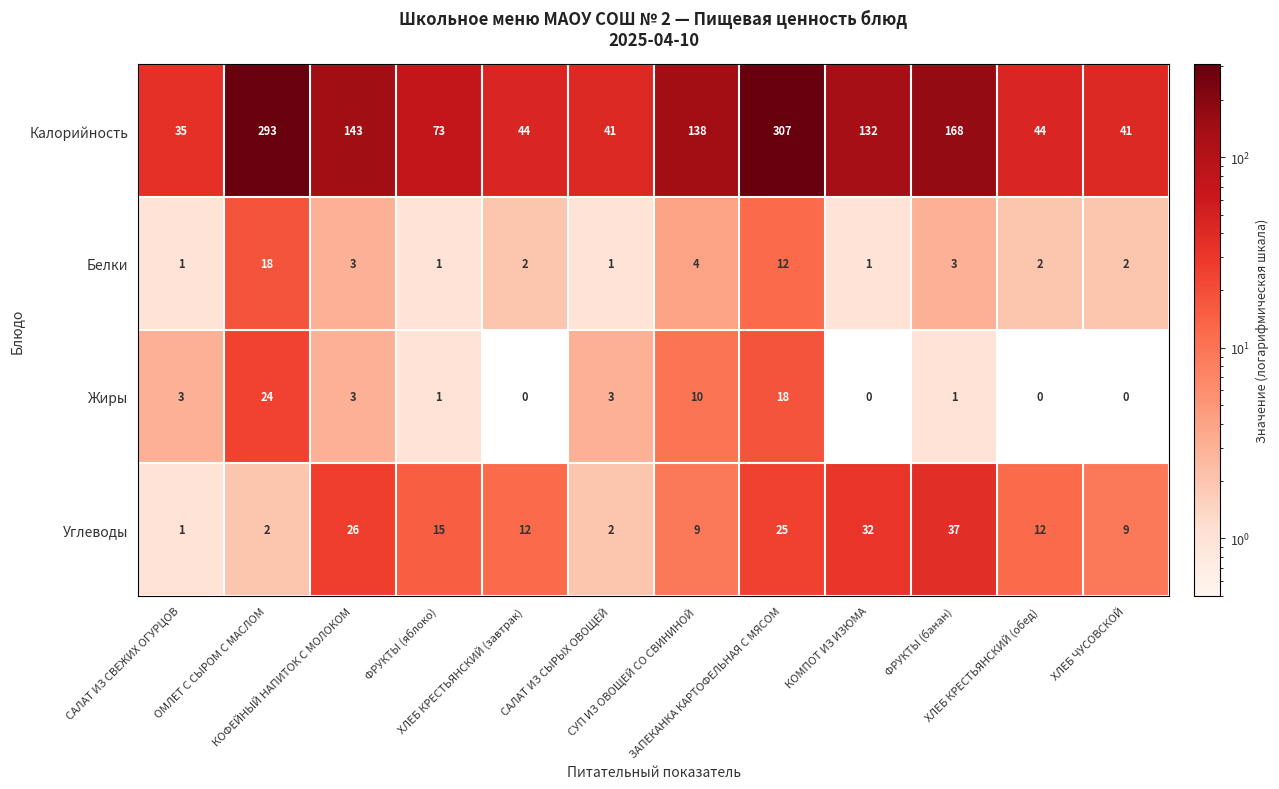

Which series has the largest range (max minus min)?

Калорийность